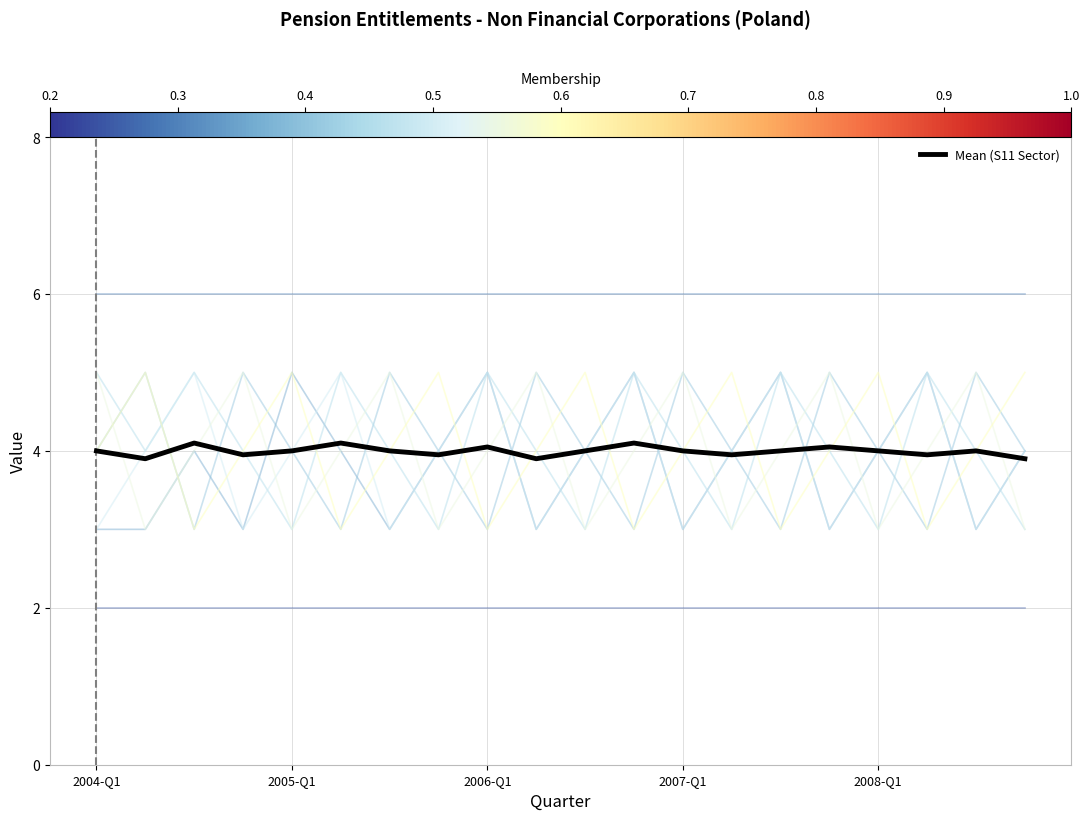

What is the value of the 16th point from the left?

4.0